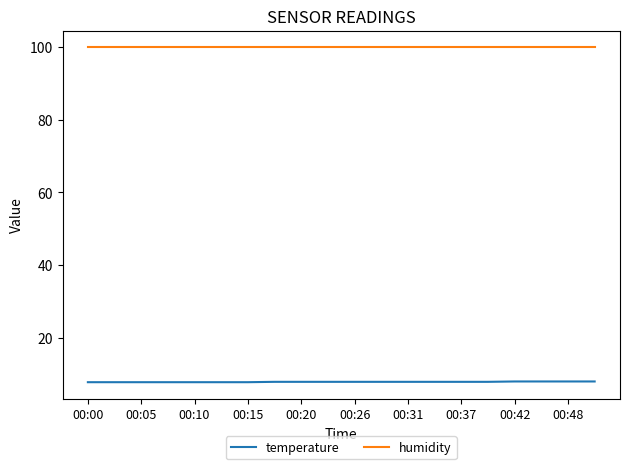

What is the lowest value of the temperature series?

7.8